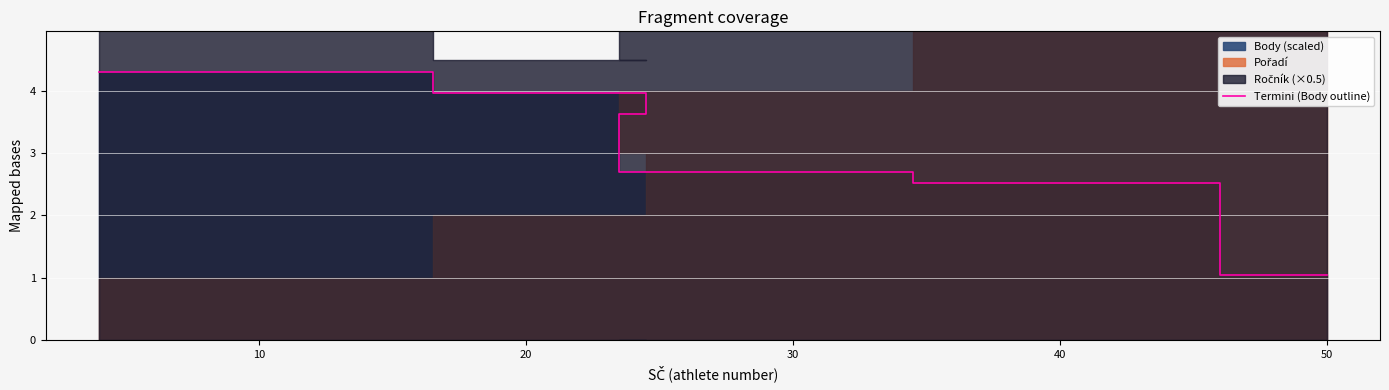

What is the average value?

3.0